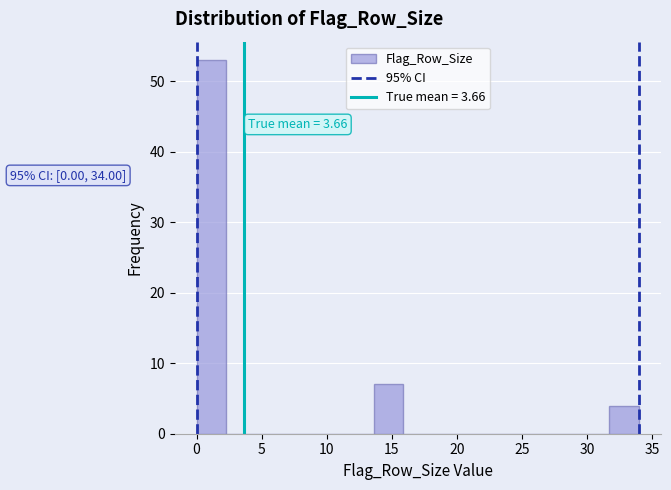

Over which range of the x-axis is the bar tallest?

0.0 to 2.5